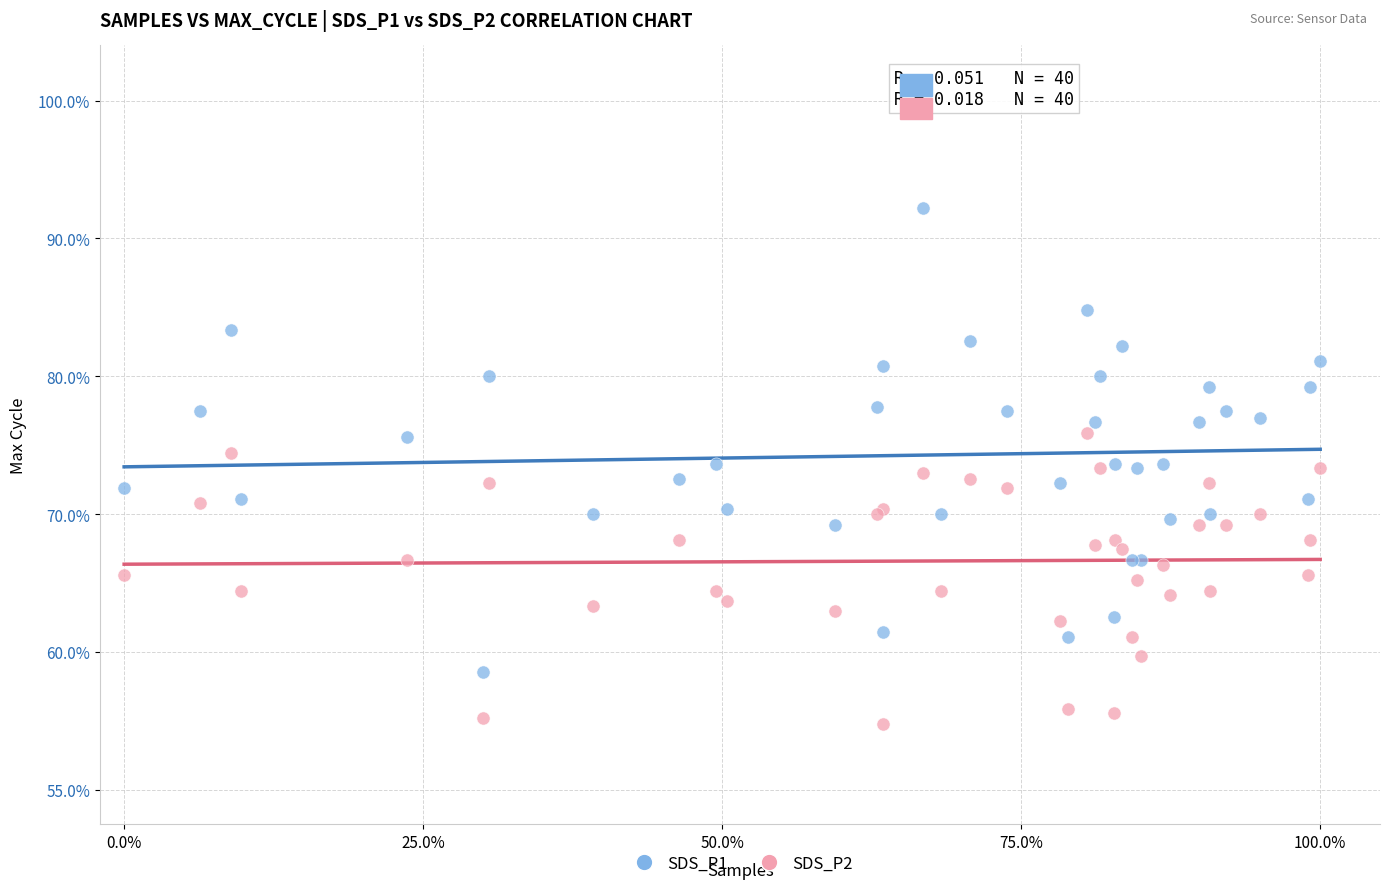

Which series reaches the minimum Y coordinate?

SDS_P2